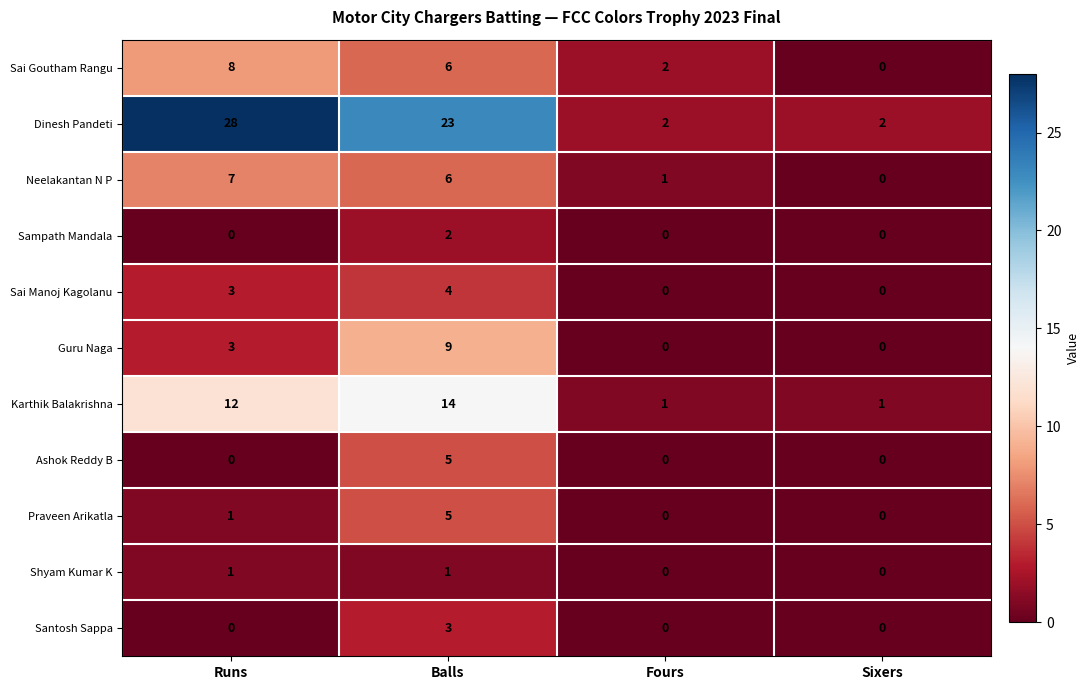

What is the total value across all series at Runs?

63